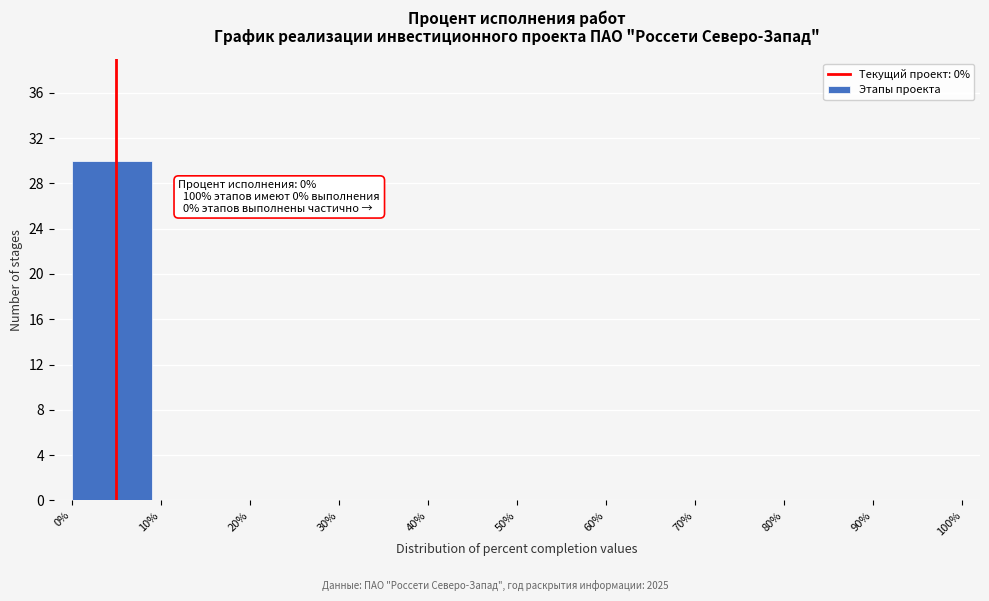

Over which range of the x-axis is the bar tallest?

0% to 10%